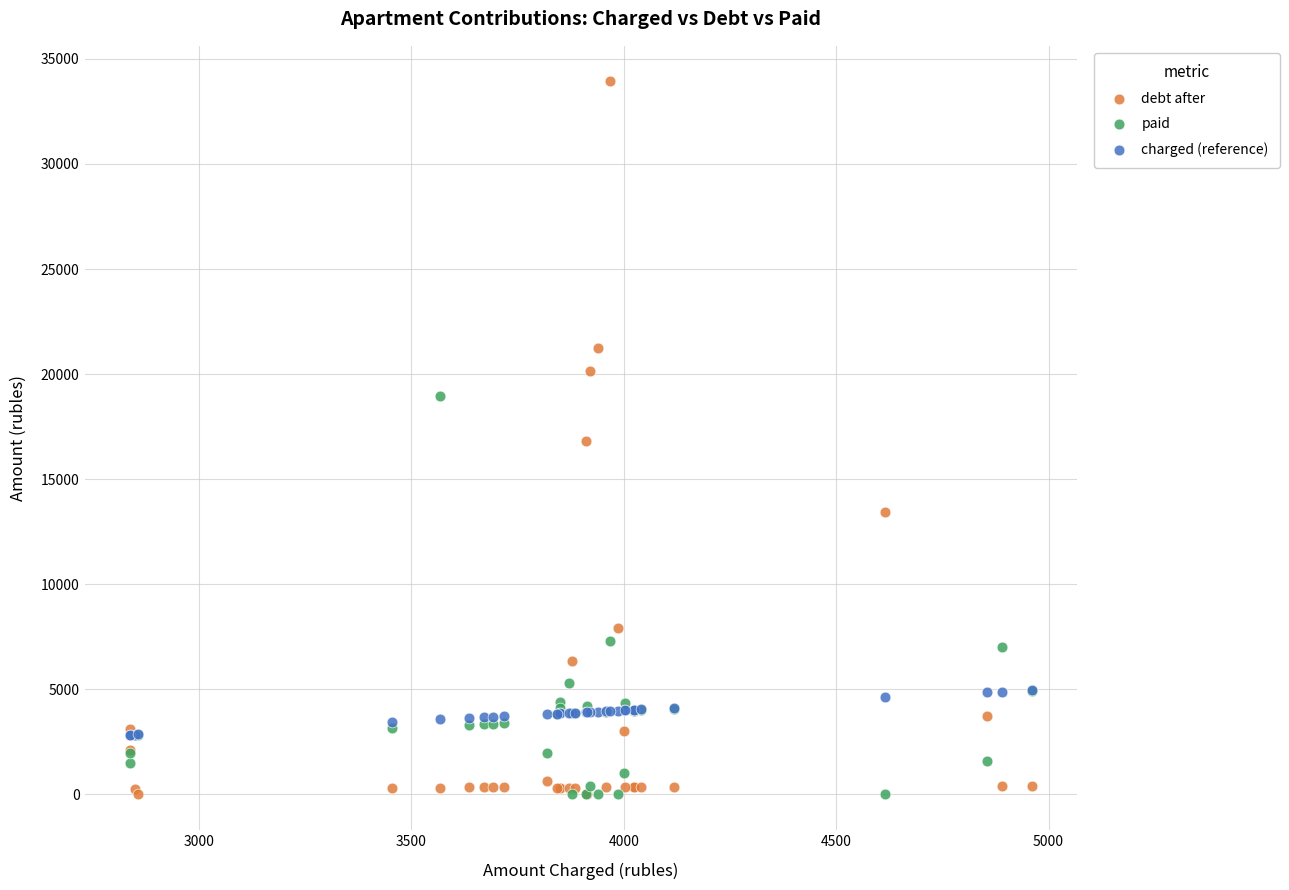

What are all the series names shown in the legend?

debt after, paid, charged (reference)